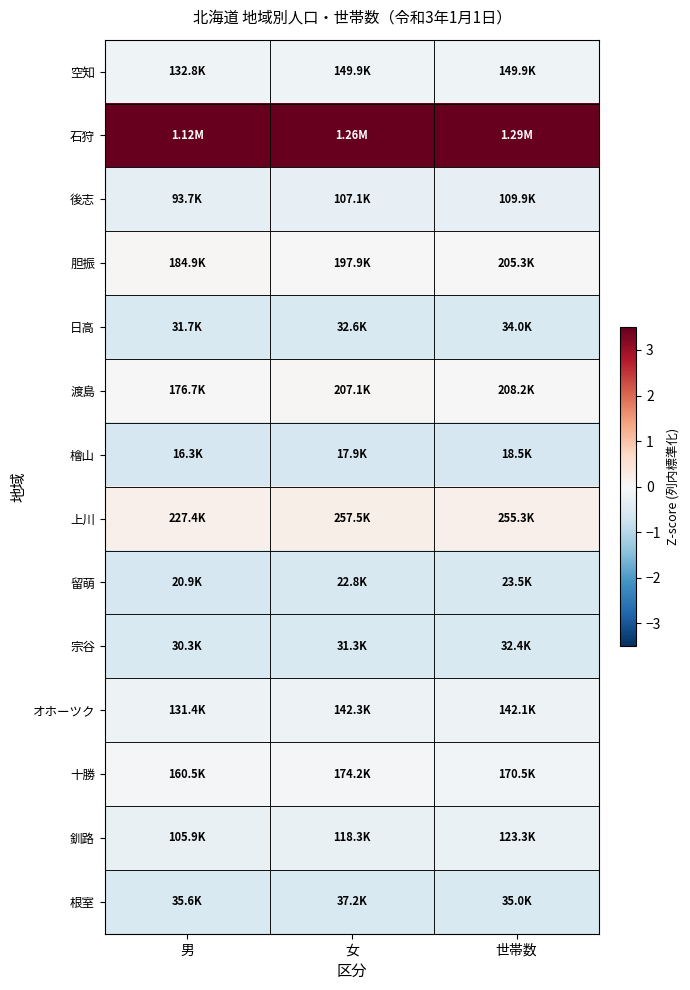

List the series in order of their peak value, highest first.

石狩, 上川, 渡島, 胆振, 十勝, 空知, オホーツク, 釧路, 後志, 根室, 日高, 宗谷, 留萌, 檜山